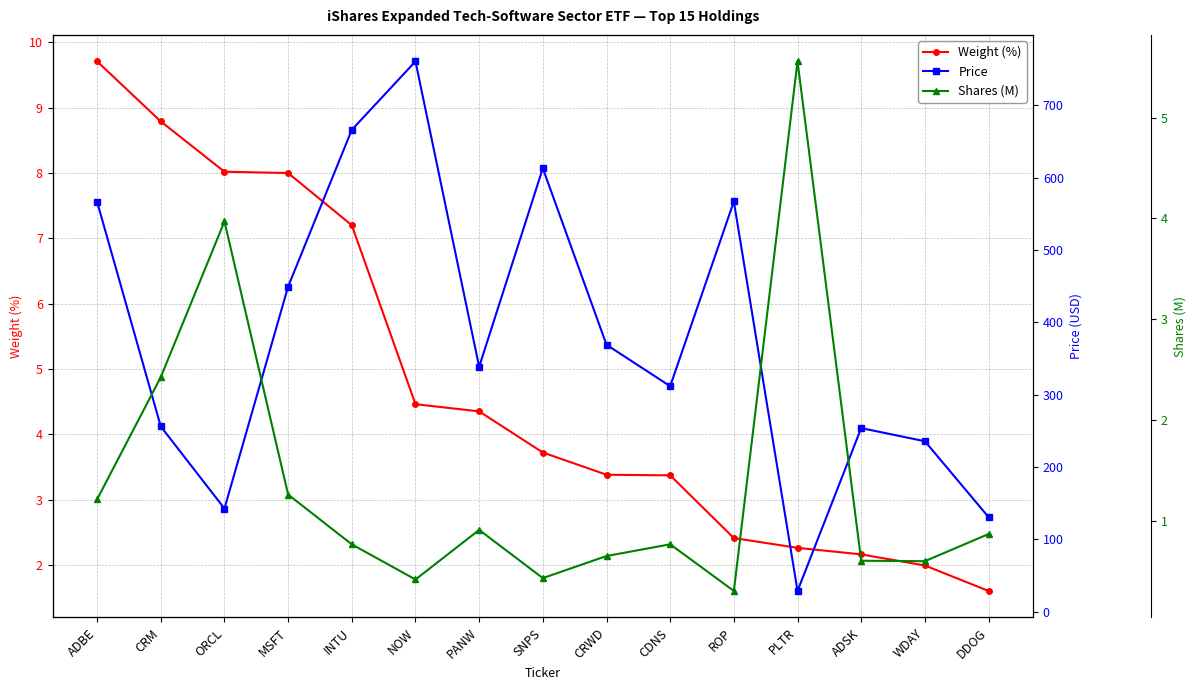

Which series has the largest total across all categories?

Price